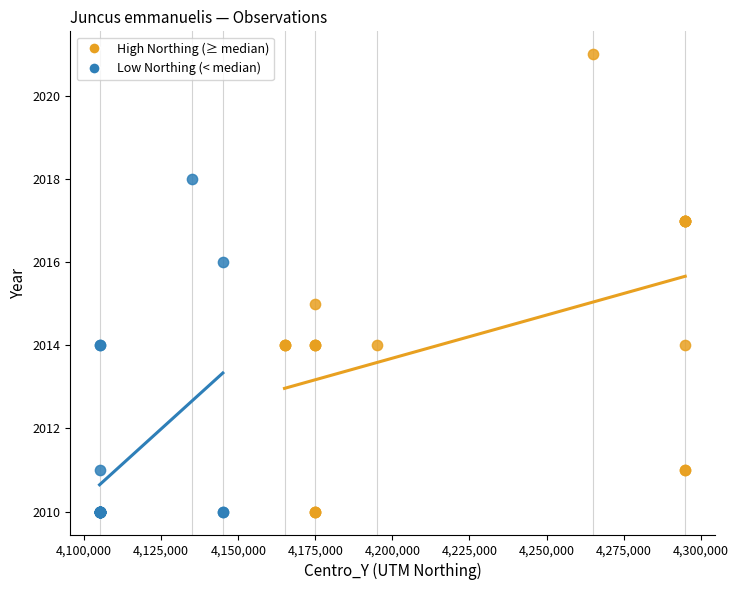

Which series contains the highest Y value?

High Northing (≥ median)